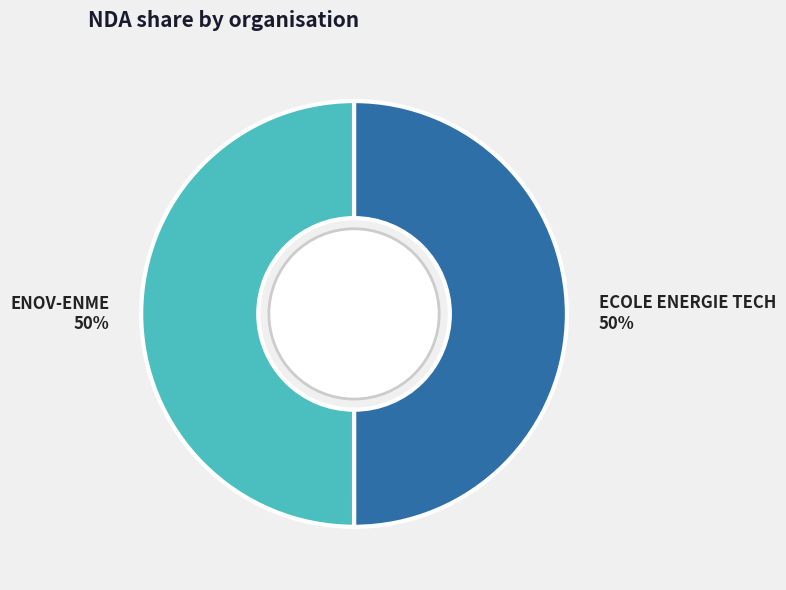

To the nearest percent, what percentage of the pie is ECOLE ENERGIE TECH?

50%